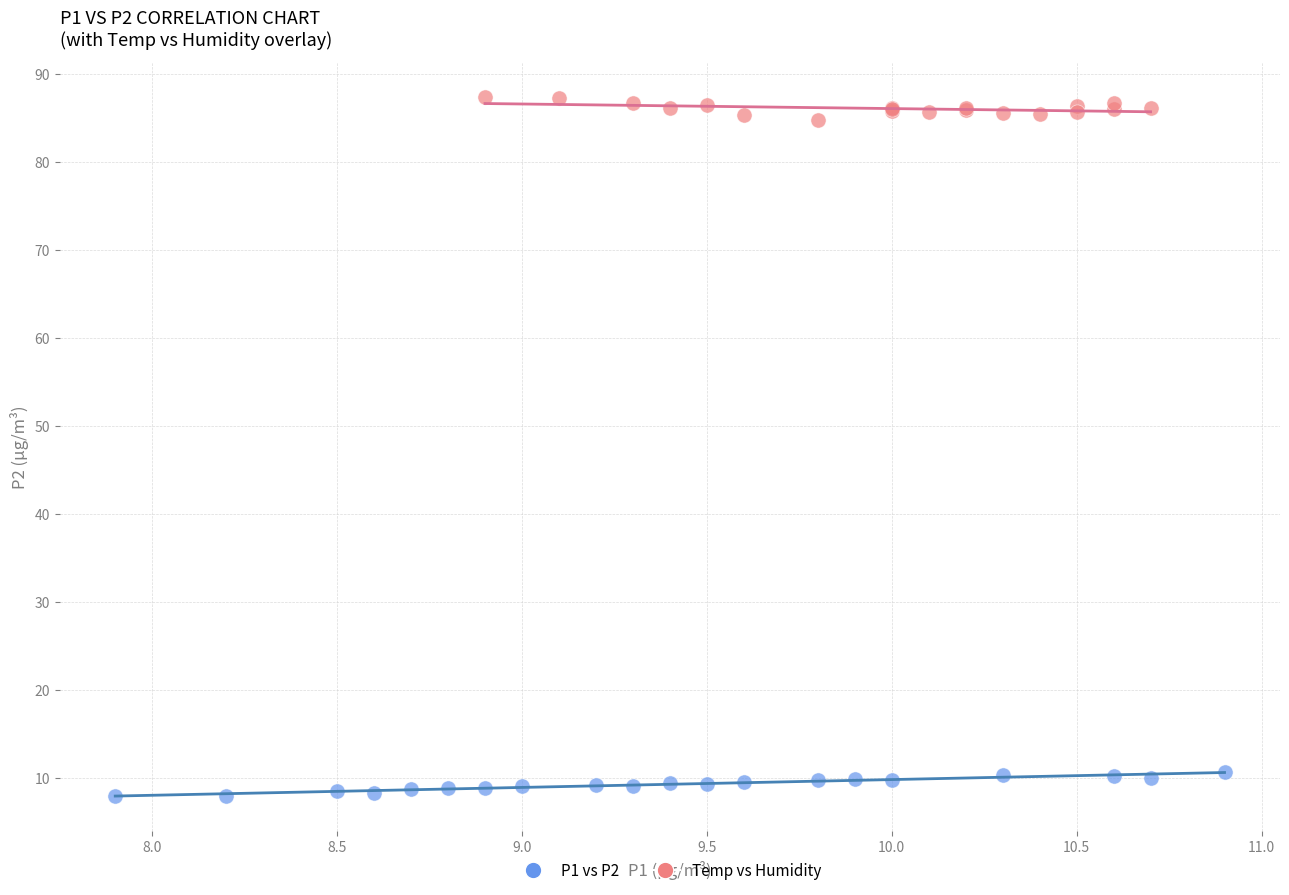

Which series reaches the minimum Y coordinate?

P1 vs P2